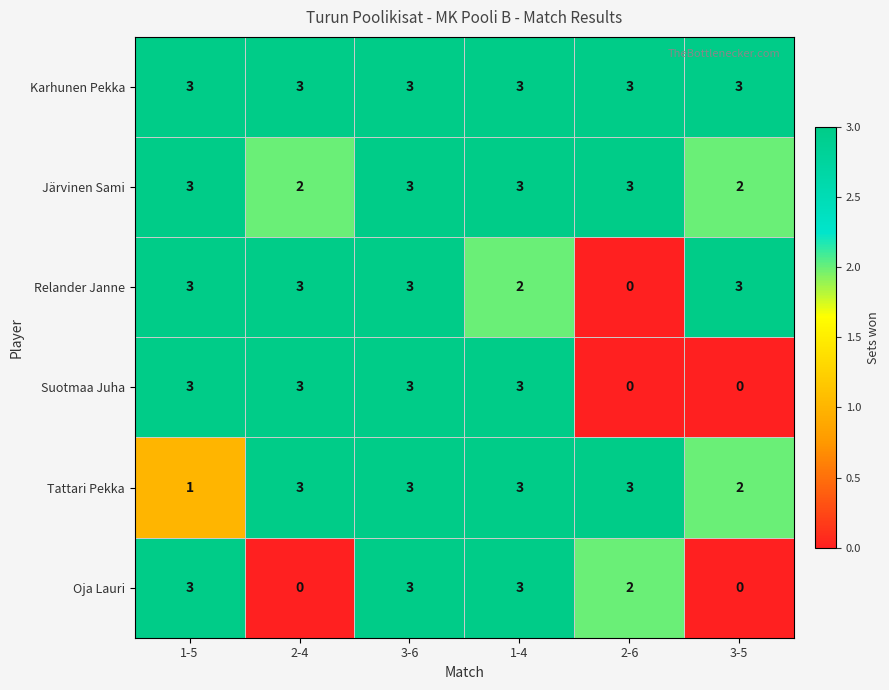

At which category is the sum across all series the highest?

3-6